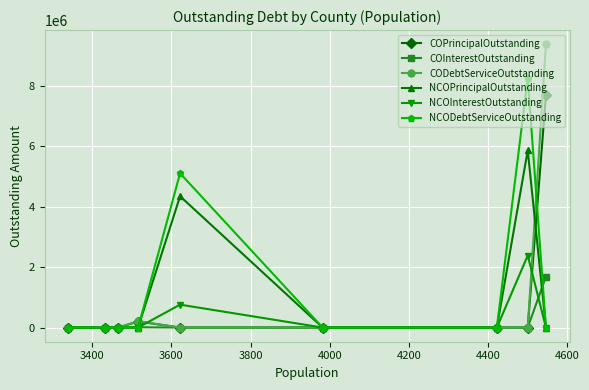

True or false: COInterestOutstanding and COPrincipalOutstanding intersect in this chart.

False